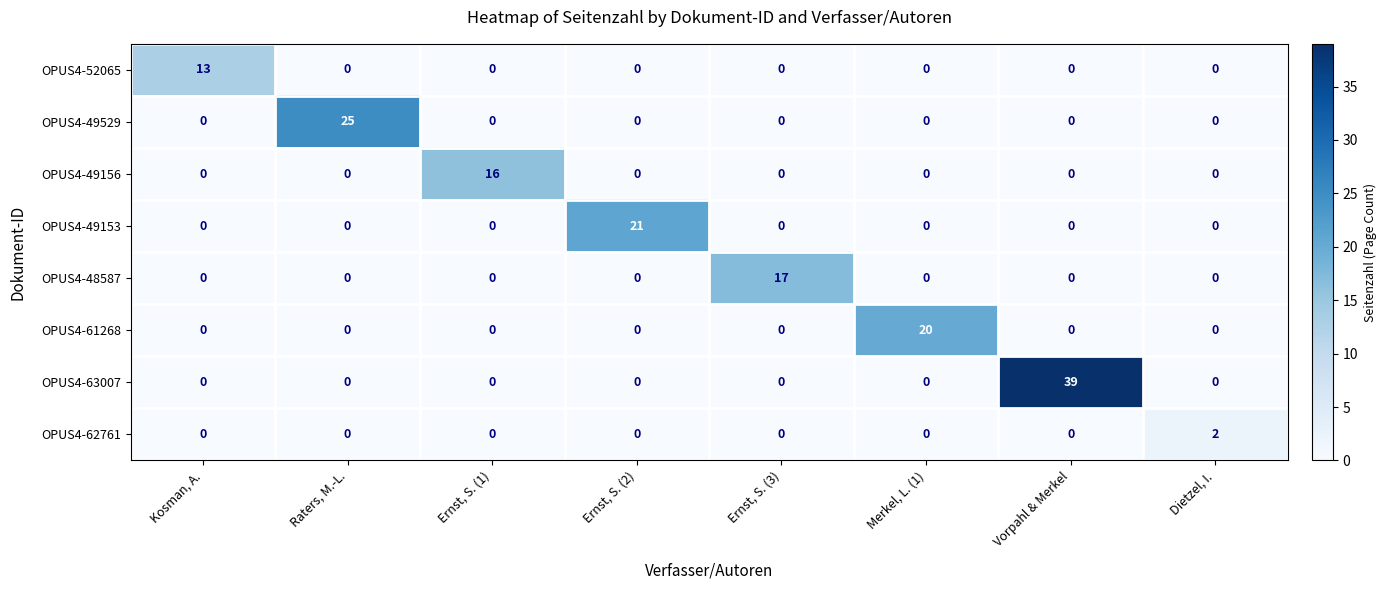

The value of OPUS4-52065 at Vorpahl & Merkel is 0. True or false?

True